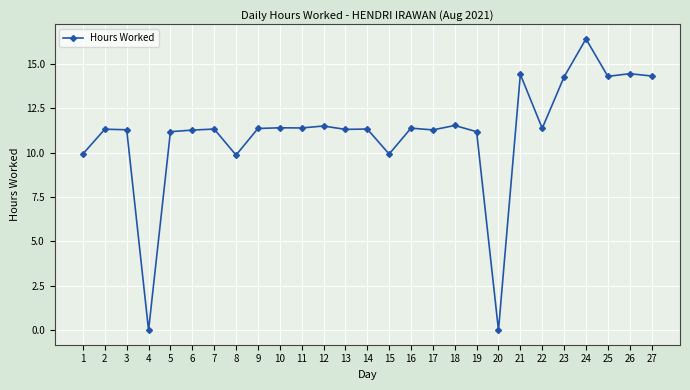

Between 21 and 12, which is larger?

21